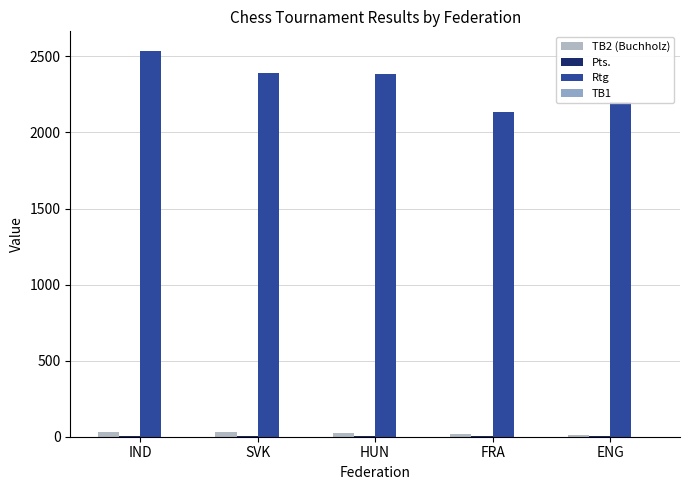

What is the label of the 4th bar from the right?

SVK